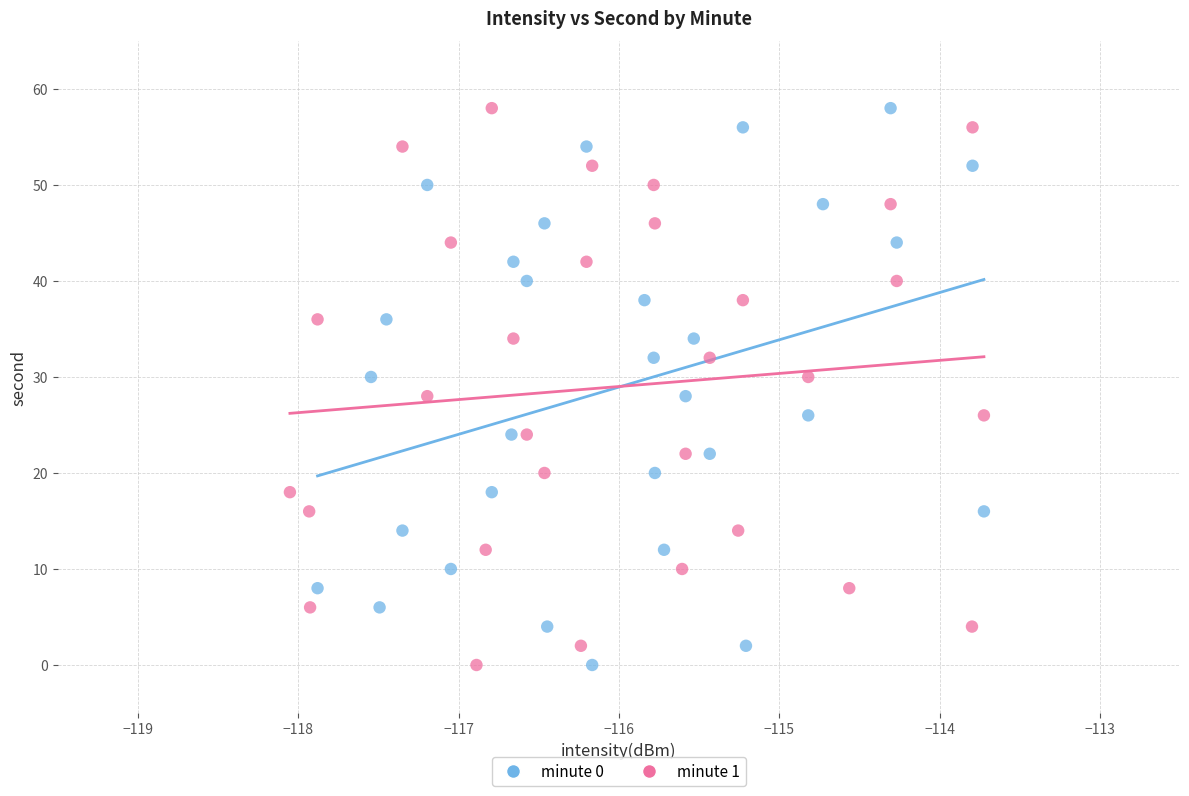

What are all the series names shown in the legend?

minute 0, minute 1